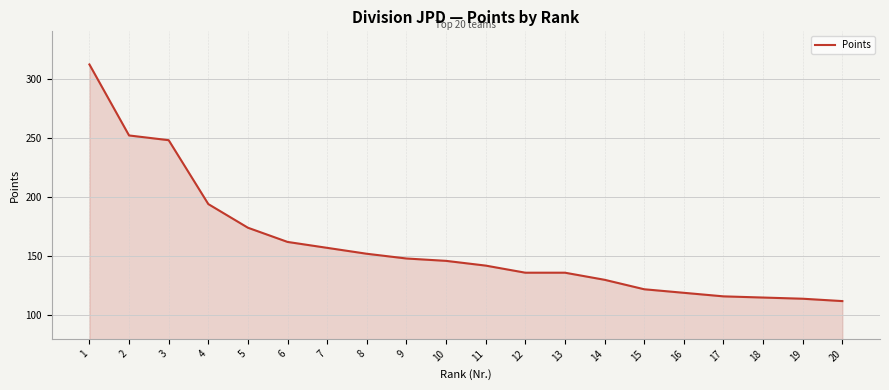

Where is the data nearest to the value 212?

4